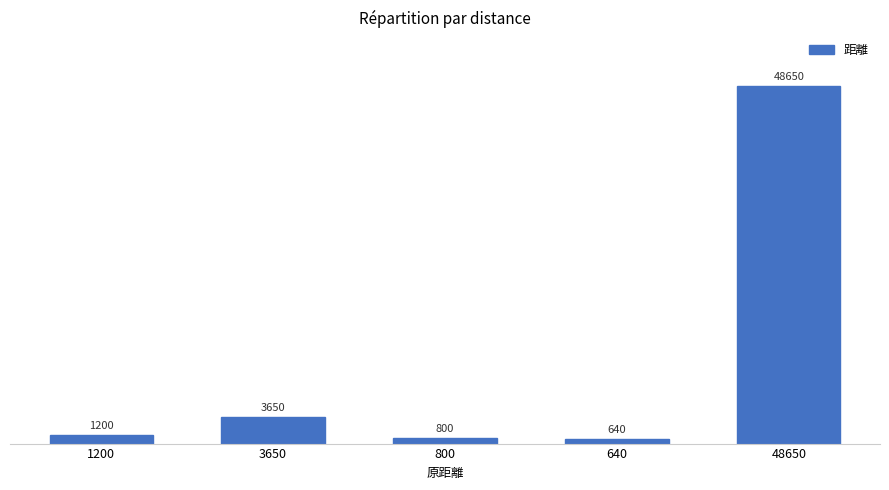

Which category has the highest value across all series?

48650